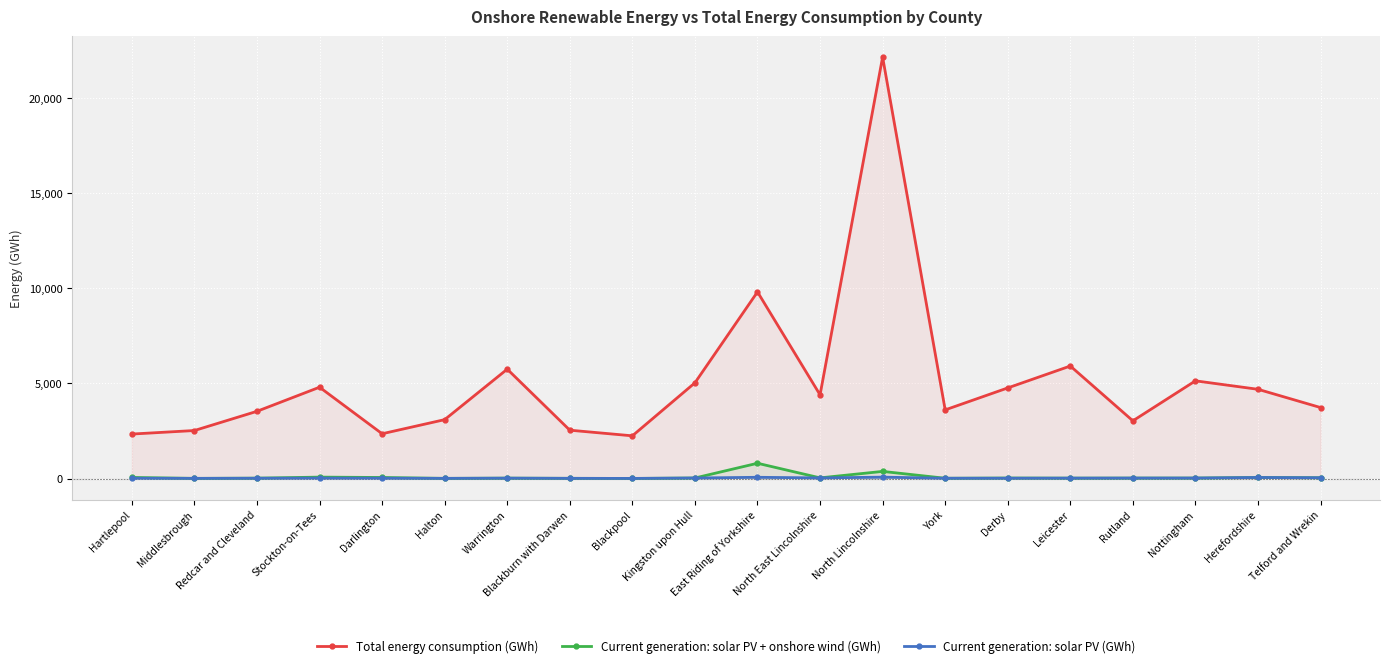

Which series has the largest range (max minus min)?

Total energy consumption (GWh)